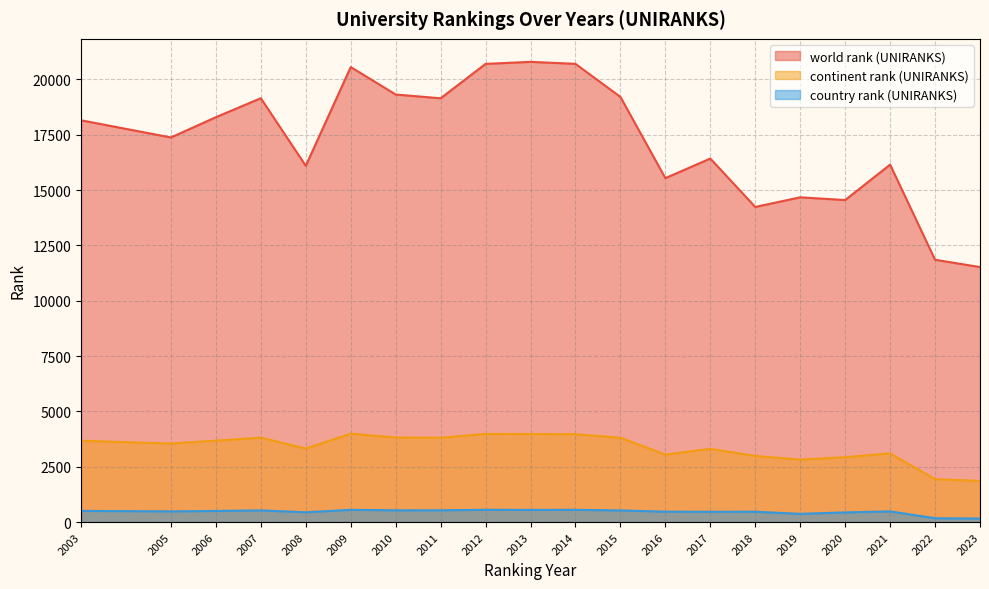

At which category is the sum across all series the highest?

2013